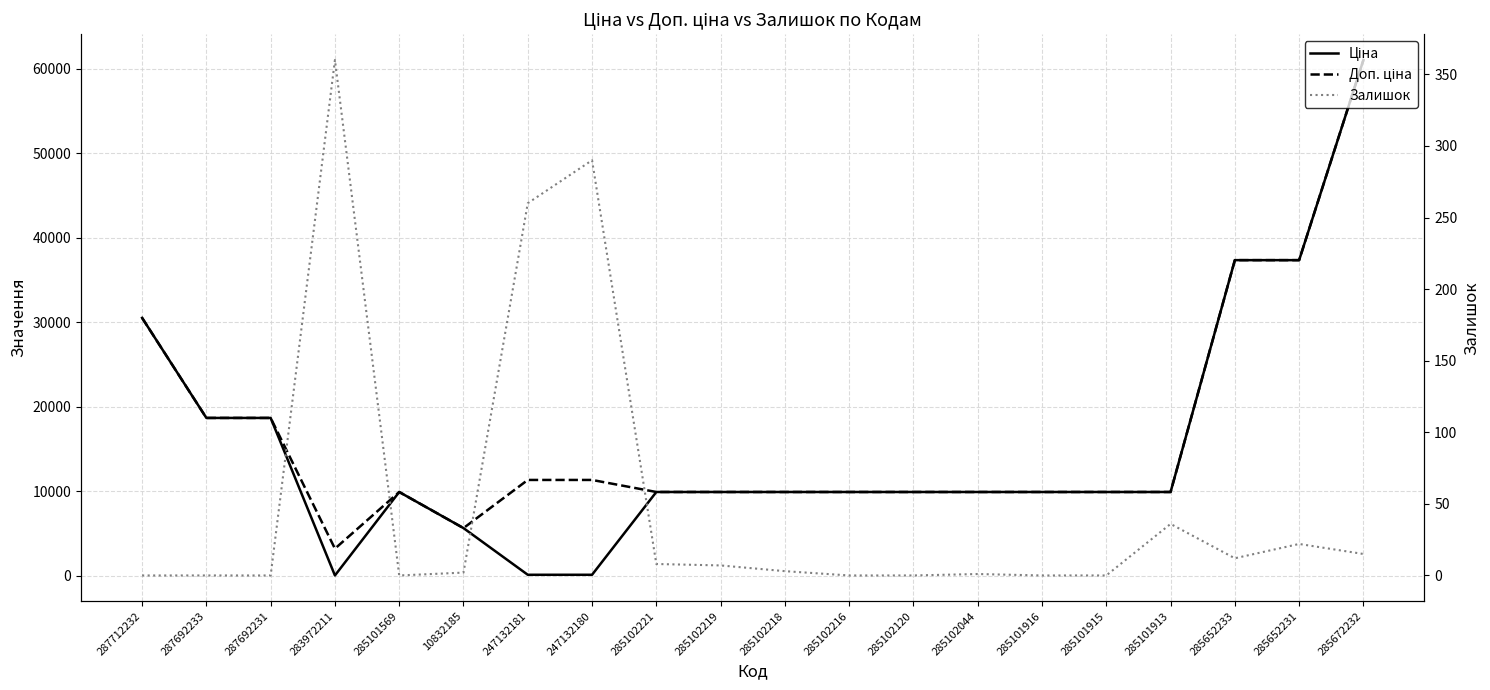

Which series has the largest total across all categories?

Доп. ціна